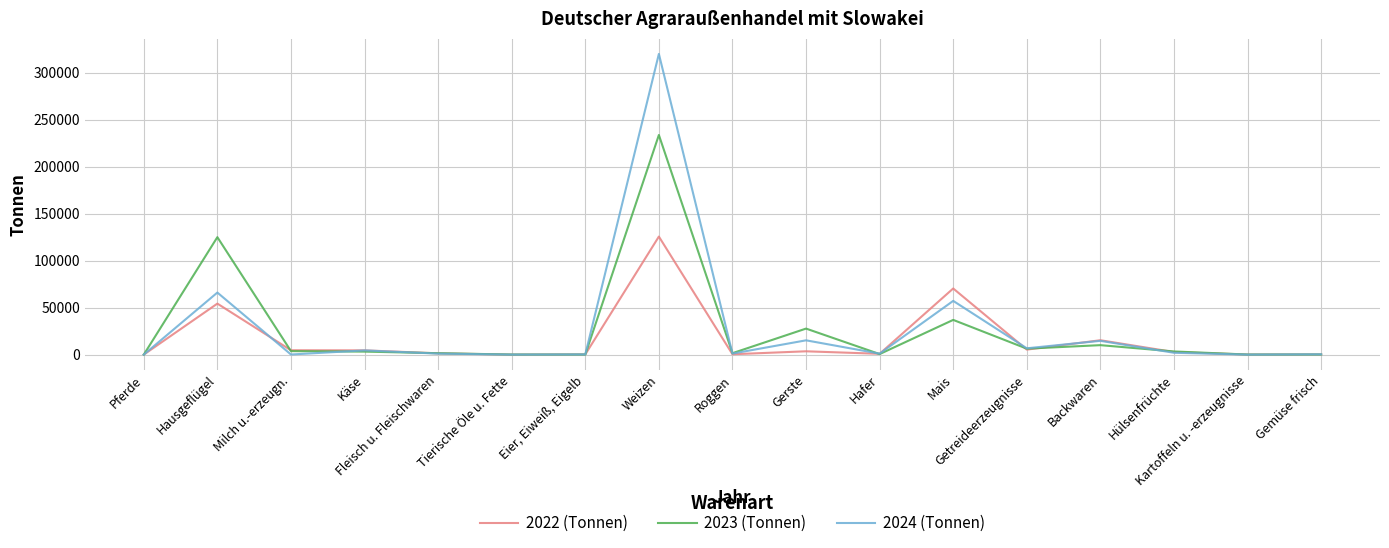

List the series in order of their peak value, highest first.

2024 (Tonnen), 2023 (Tonnen), 2022 (Tonnen)